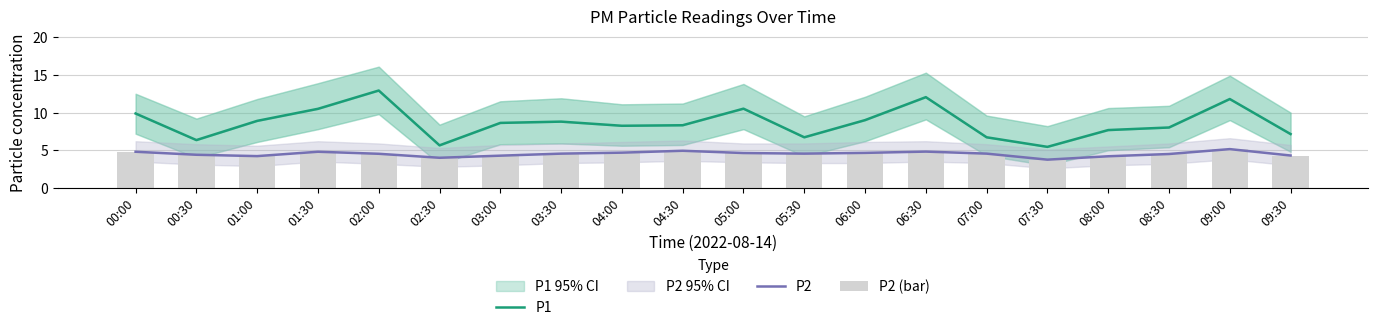

What is the minimum value for P2?

3.8